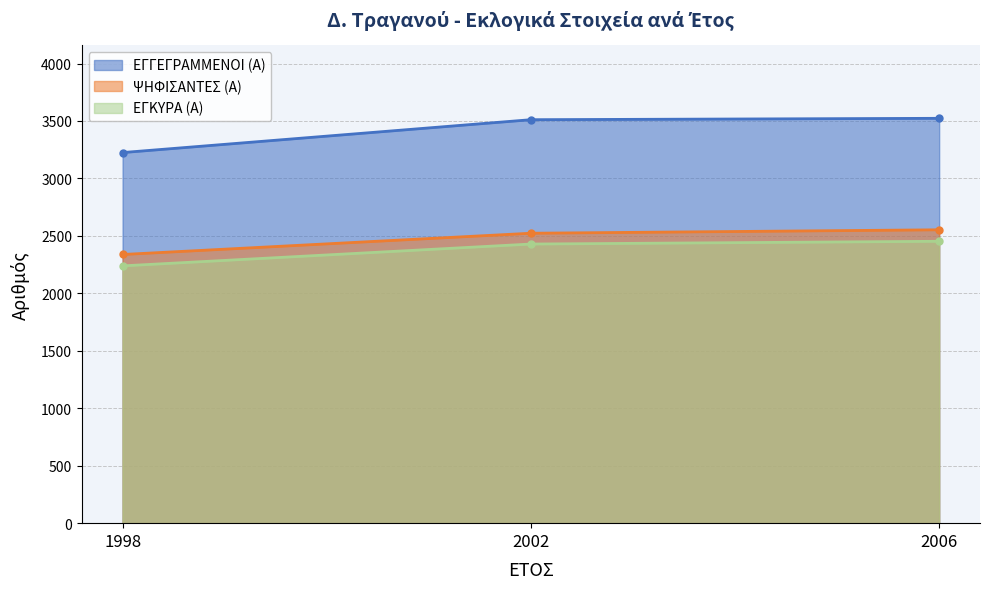

The ΨΗΦΙΣΑΝΤΕΣ (Α) series shows 2553 at 2006. True or false?

True